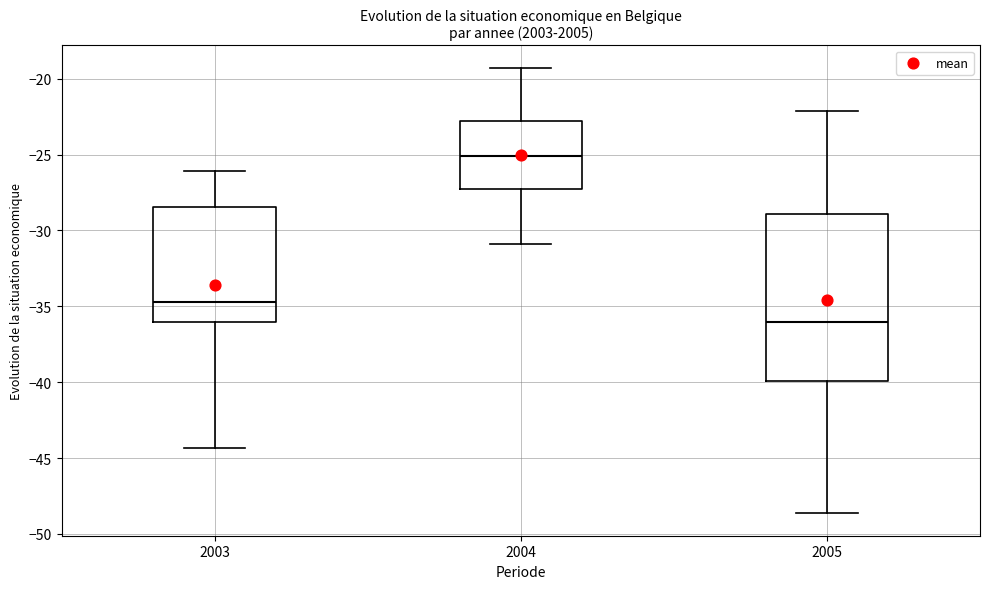

Reading left to right, read every box against the y-axis: the position of its median line, the range the box covers, and the ends of its whiskers. The values are not printed on the chart, so give them approximately, as read against the axis.

2003: median -34.5, box -36.0 to -28.5, whiskers -44.5 to -26.0
2004: median -25.0, box -27.5 to -23.0, whiskers -31.0 to -19.5
2005: median -36.0, box -40.0 to -29.0, whiskers -48.5 to -22.0